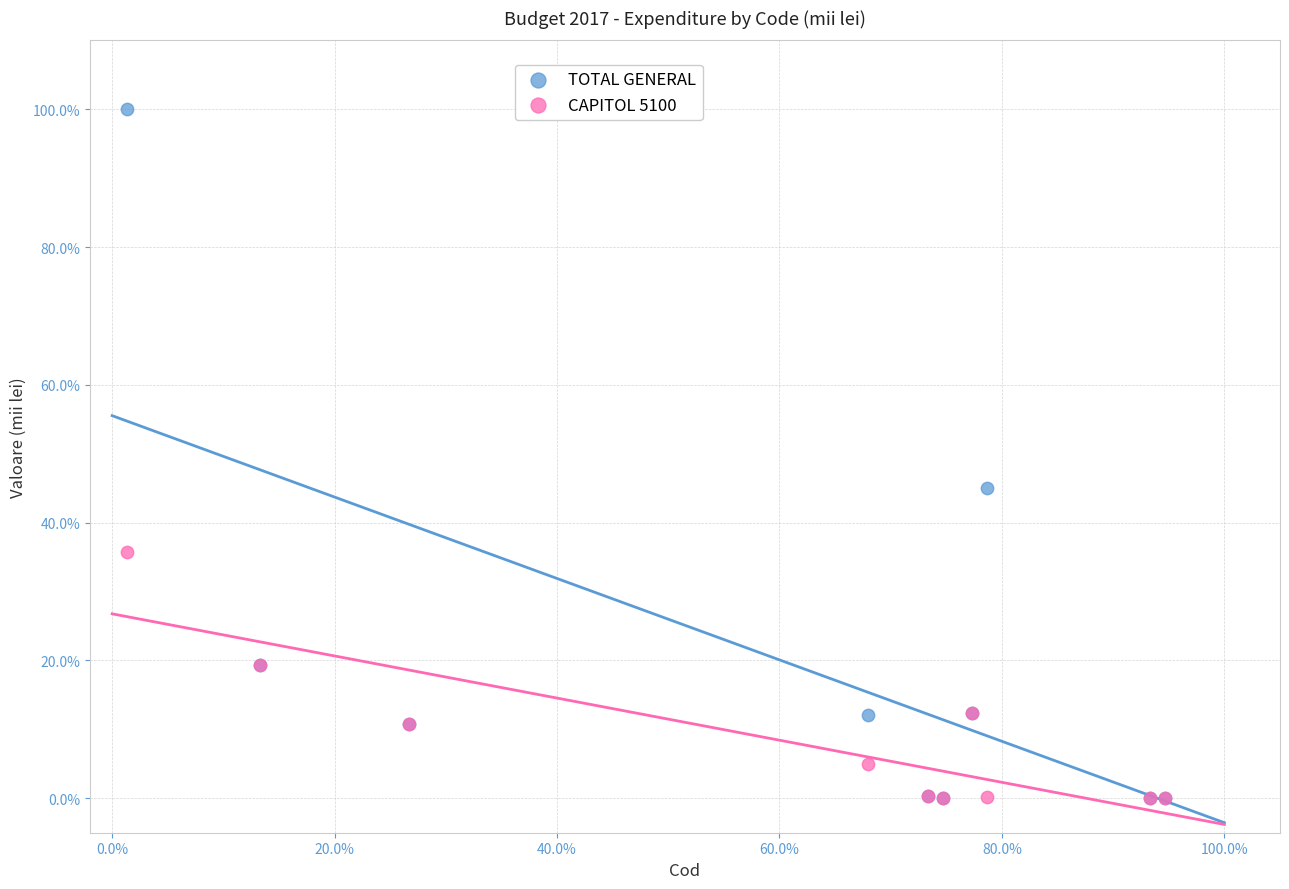

What are all the series names shown in the legend?

TOTAL GENERAL, CAPITOL 5100